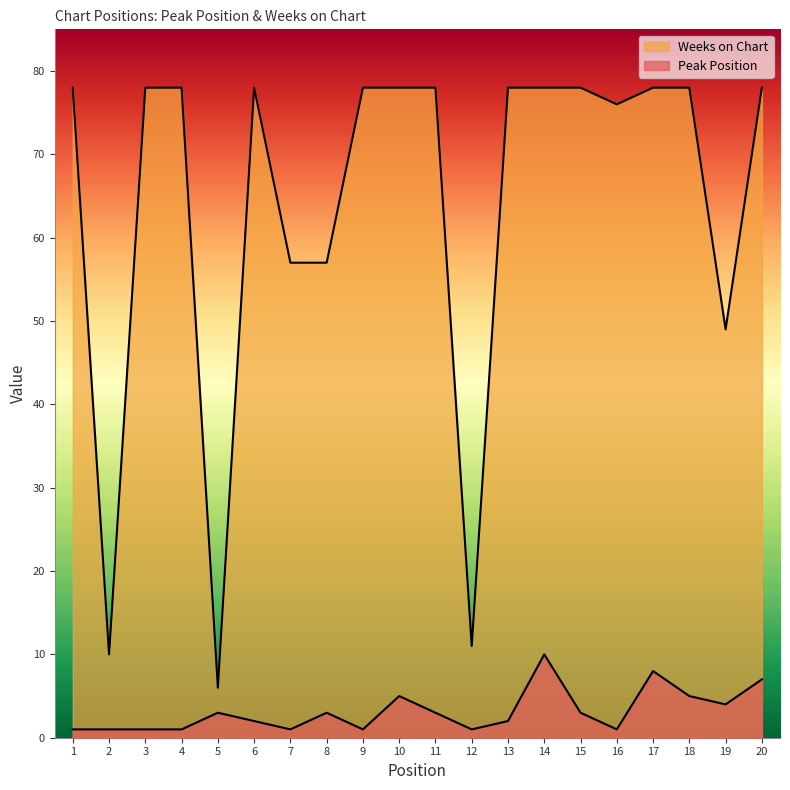

Reading left to right, transcribe all the data shown in this chart.

Peak Position: 1=1	2=1	3=1	4=1	5=3	6=2	7=1	8=3	9=1	10=5	11=3	12=1	13=2	14=10	15=3	16=1	17=8	18=5	19=4	20=7
Weeks on Chart: 1=78	2=10	3=78	4=78	5=6	6=78	7=57	8=57	9=78	10=78	11=78	12=11	13=78	14=78	15=78	16=76	17=78	18=78	19=49	20=78